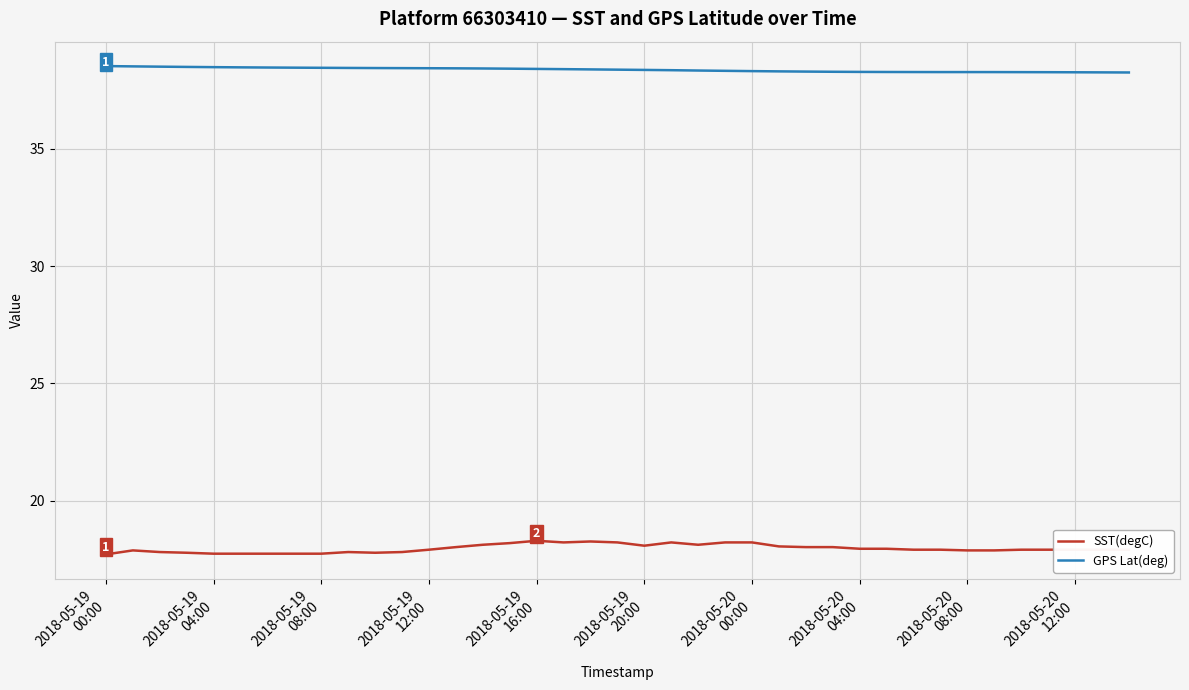

Which series has the largest range (max minus min)?

SST(degC)